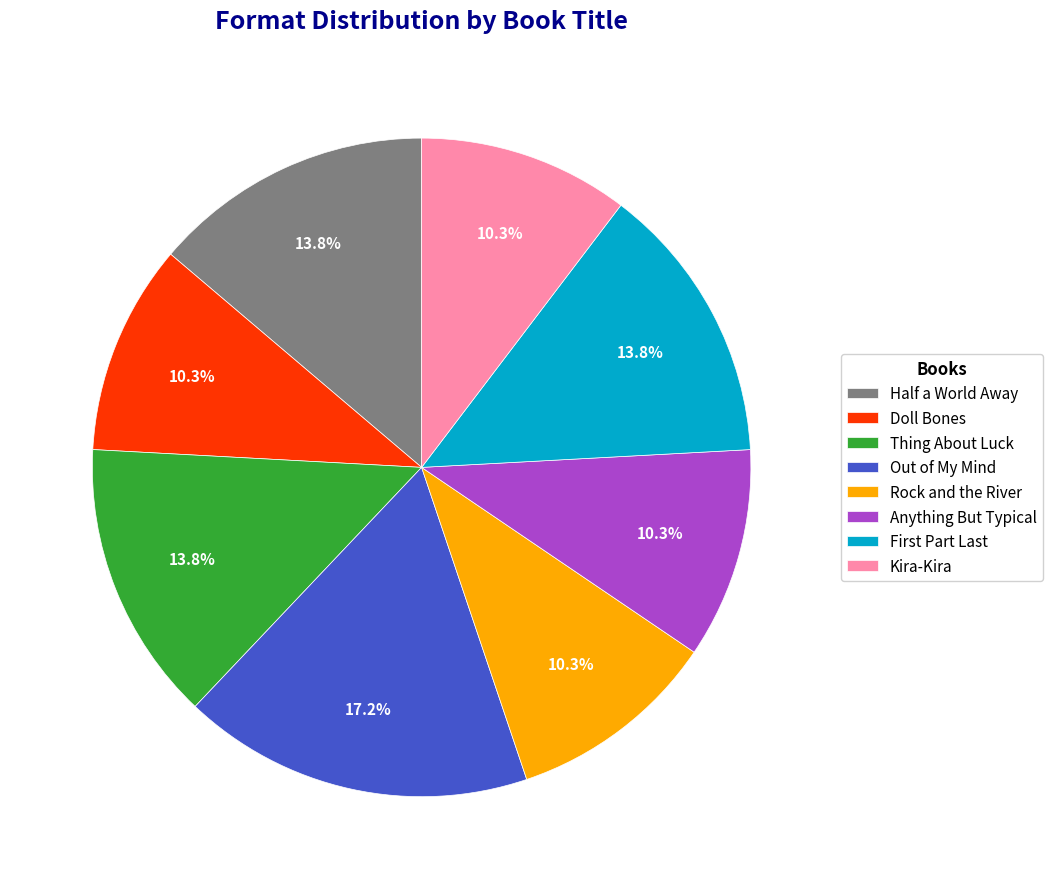

The Out of My Mind slice represents 10% of the pie. True or false?

False